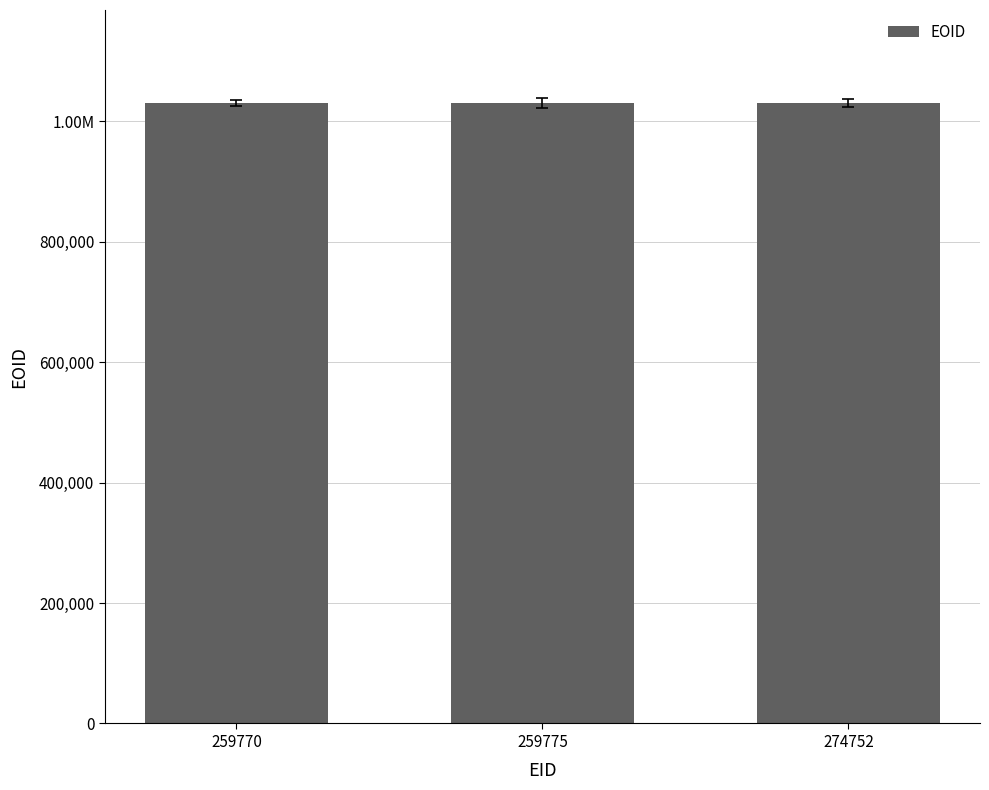

At which label does the data first exceed 1030175?

274752